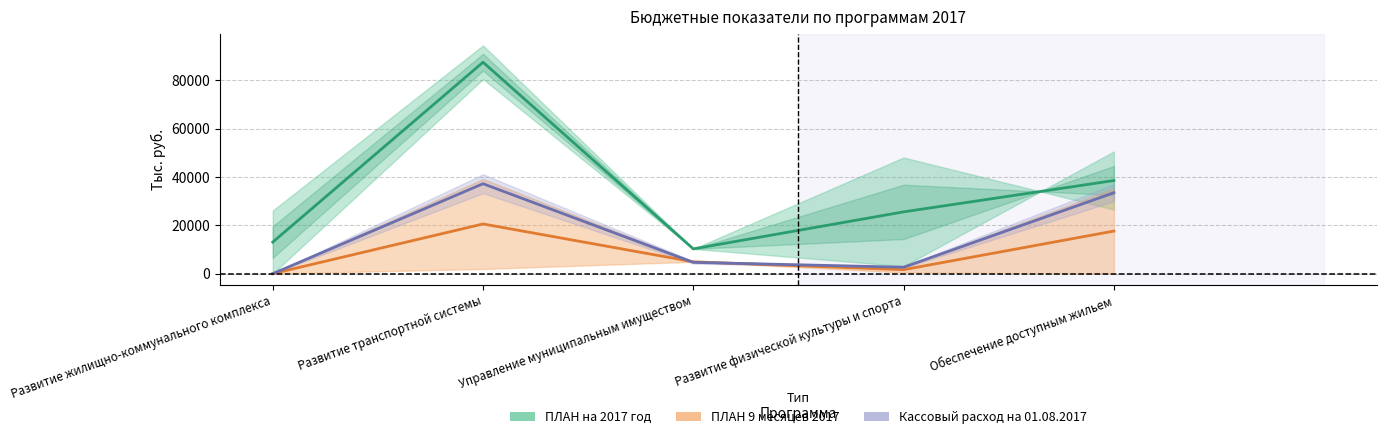

What is the total value across all series at Управление муниципальным имуществом?

19867.9